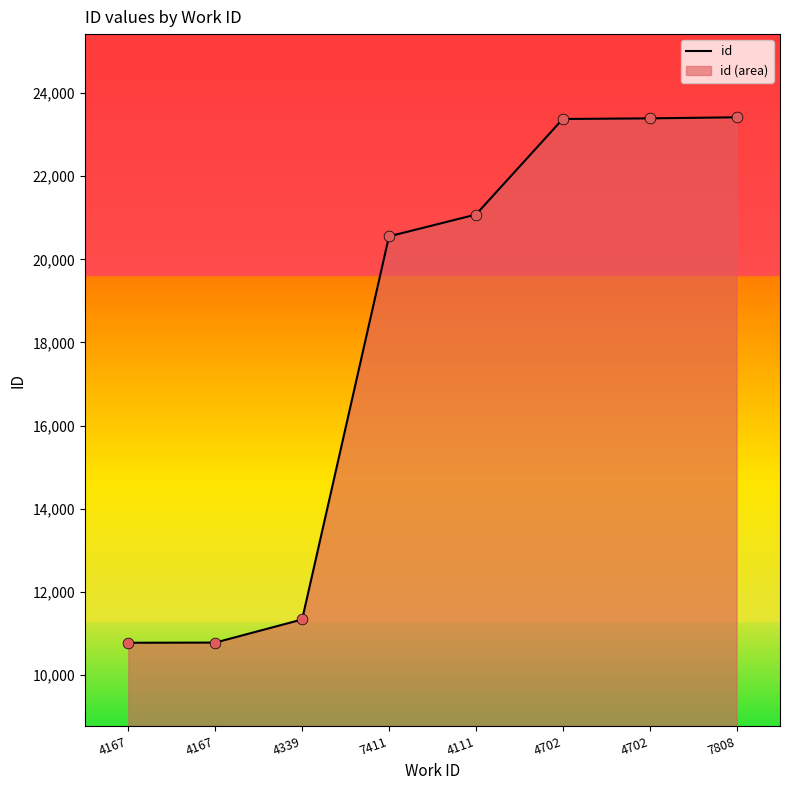

Approximately how many times larger is the value at 4111 compared to 4167?

2.0